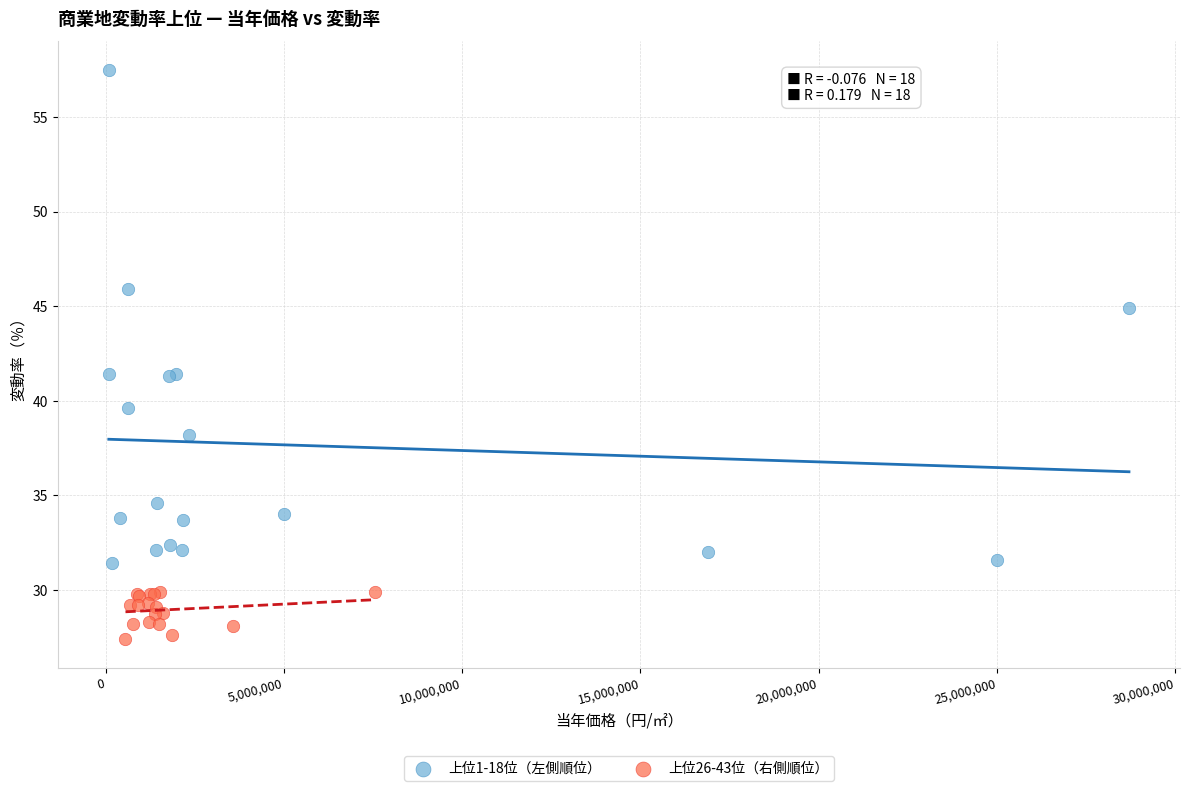

Which series reaches the minimum Y coordinate?

上位26-43位（右側順位）